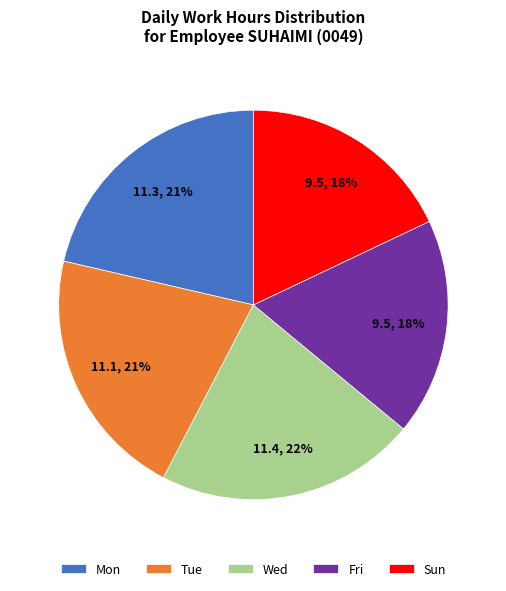

Is it true that Sun is 3% of the pie?

False